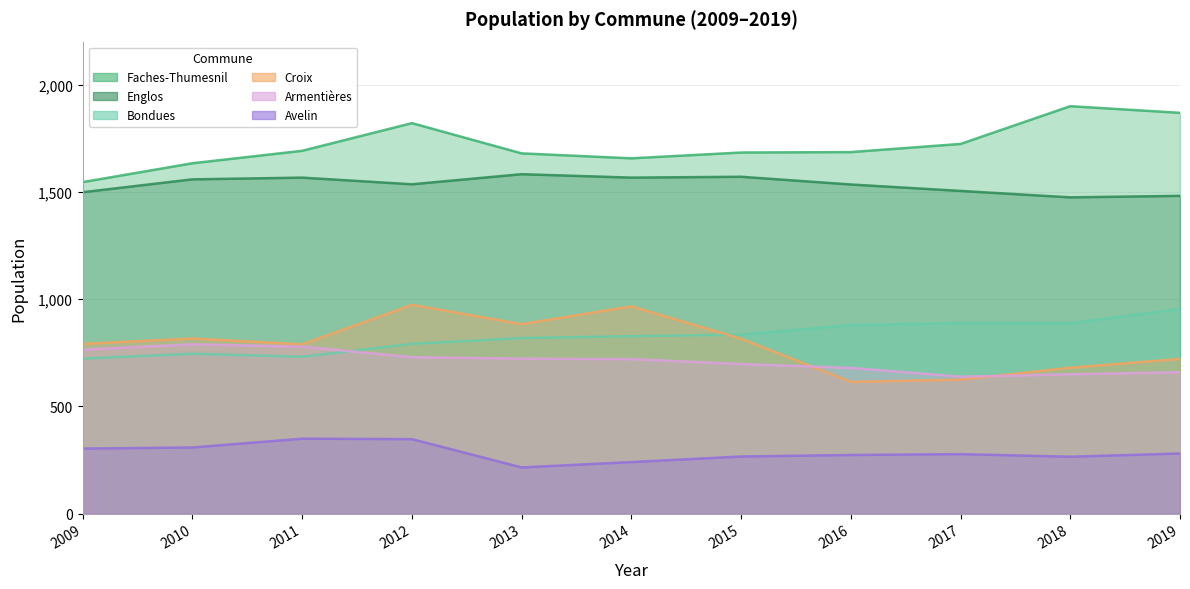

Does the chart display data point markers on the line(s)?

No